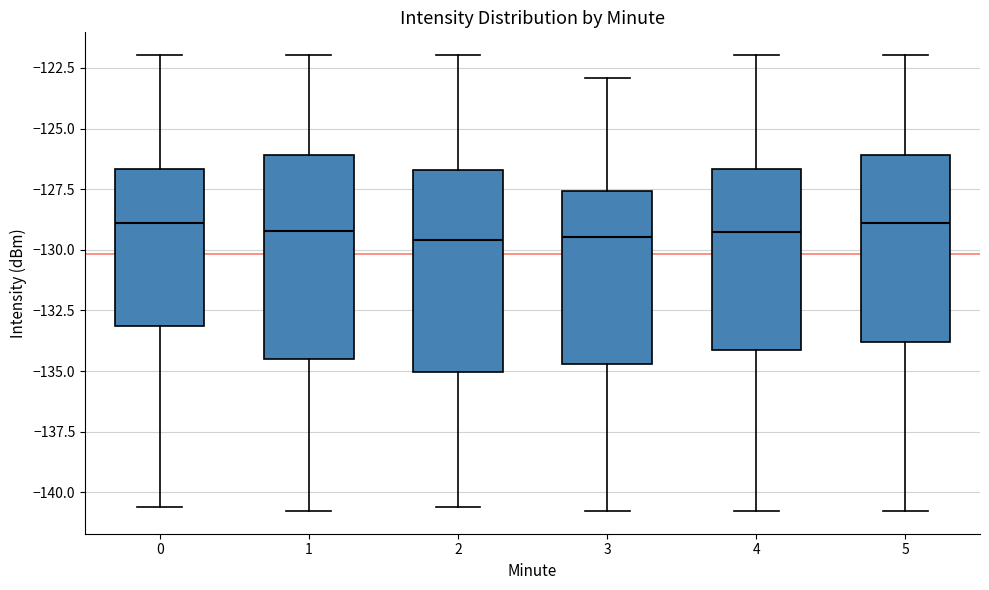

Reading left to right, transcribe this box plot: for each box, give where its median line is, the range the box spans, and where its two whiskers end, as read against the y-axis. The values are not printed on the chart, so give them approximately, as read against the axis.

0: median -129.0, box -133.0 to -126.5, whiskers -140.5 to -122.0
1: median -129.0, box -134.5 to -126.0, whiskers -141.0 to -122.0
2: median -129.5, box -135.0 to -126.5, whiskers -140.5 to -122.0
3: median -129.5, box -134.5 to -127.5, whiskers -141.0 to -123.0
4: median -129.5, box -134.0 to -126.5, whiskers -141.0 to -122.0
5: median -129.0, box -134.0 to -126.0, whiskers -141.0 to -122.0